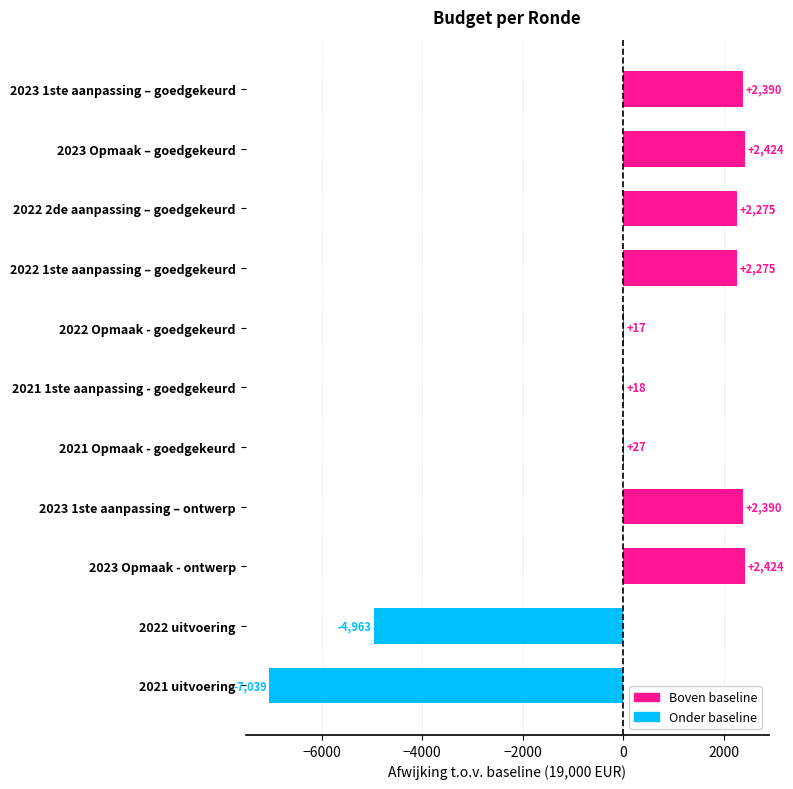

What is the maximum value shown in the chart?

2424